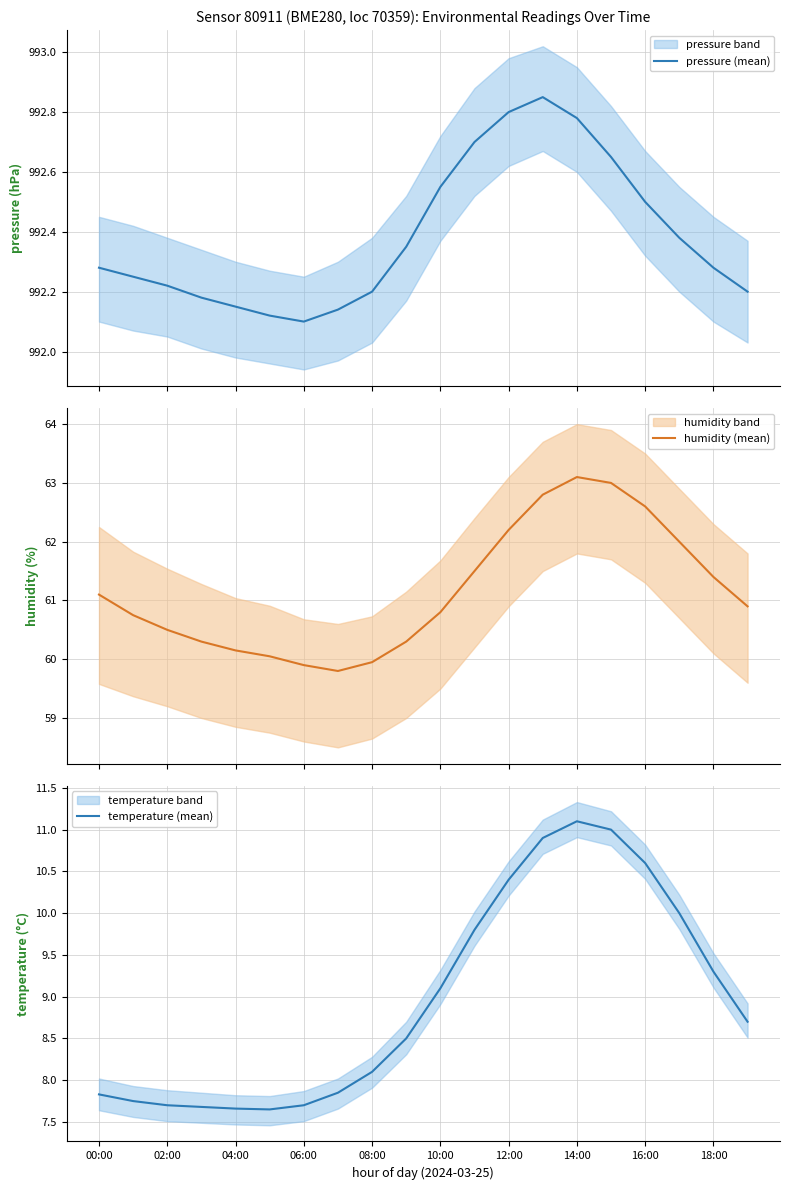

How many interior local valleys does the humidity (mean) series have?

1